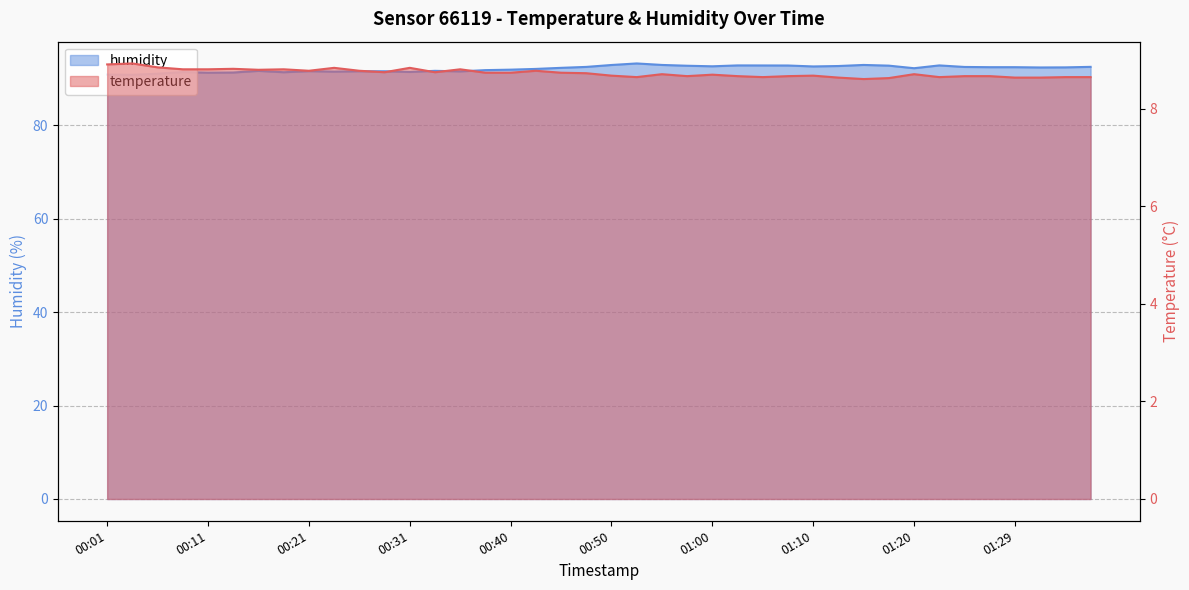

Reading left to right, what are all the values shown in this chart?

temperature: 00:01=8.9	00:04=8.9	00:06=8.8	00:09=8.8	00:11=8.8	00:14=8.8	00:16=8.8	00:18=8.8	00:21=8.8	00:23=8.8	00:26=8.8	00:28=8.8	00:31=8.8	00:33=8.8	00:35=8.8	00:38=8.7	00:40=8.7	00:43=8.8	00:45=8.7	00:48=8.7	00:50=8.7	00:53=8.7	00:55=8.7	00:57=8.7	01:00=8.7	01:02=8.7	01:05=8.7	01:07=8.7	01:10=8.7	01:12=8.6	01:15=8.6	01:17=8.6	01:20=8.7	01:22=8.7	01:24=8.7	01:27=8.7	01:29=8.6	01:32=8.6	01:34=8.7	01:37=8.7
humidity: 00:01=90.8	00:04=90.8	00:06=91.0	00:09=91.3	00:11=91.2	00:14=91.2	00:16=91.6	00:18=91.3	00:21=91.5	00:23=91.4	00:26=91.5	00:28=91.5	00:31=91.4	00:33=91.6	00:35=91.5	00:38=91.8	00:40=91.9	00:43=92.0	00:45=92.2	00:48=92.5	00:50=92.9	00:53=93.2	00:55=92.9	00:57=92.7	01:00=92.6	01:02=92.8	01:05=92.8	01:07=92.8	01:10=92.5	01:12=92.6	01:15=92.9	01:17=92.7	01:20=92.2	01:22=92.8	01:24=92.4	01:27=92.4	01:29=92.4	01:32=92.3	01:34=92.3	01:37=92.5